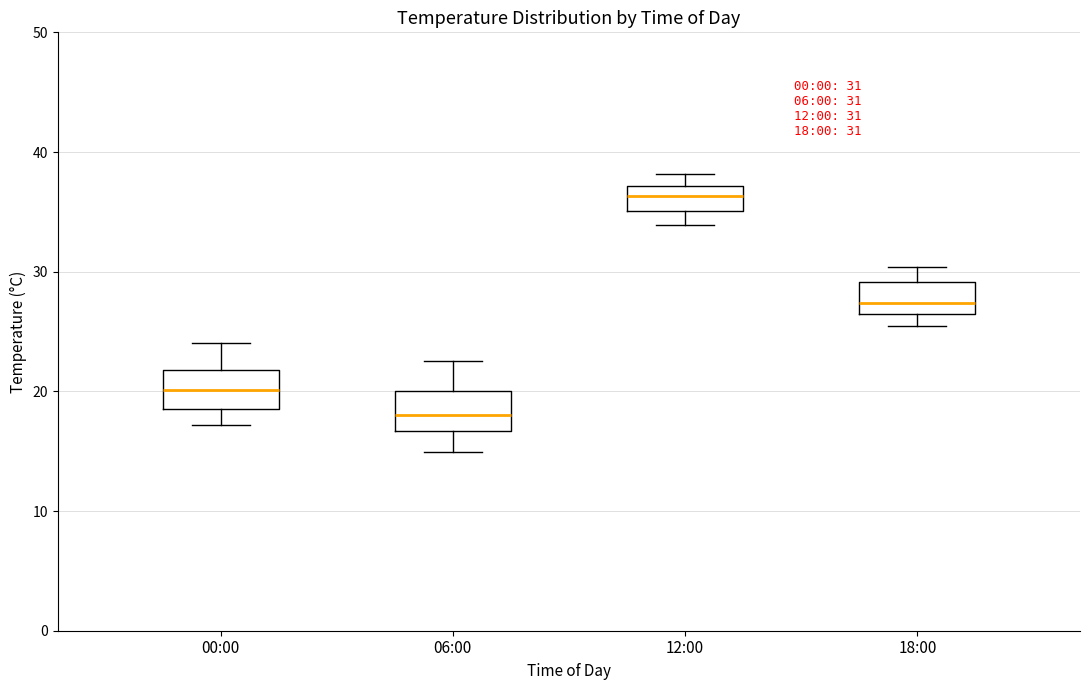

Which box has the highest median line?

12:00